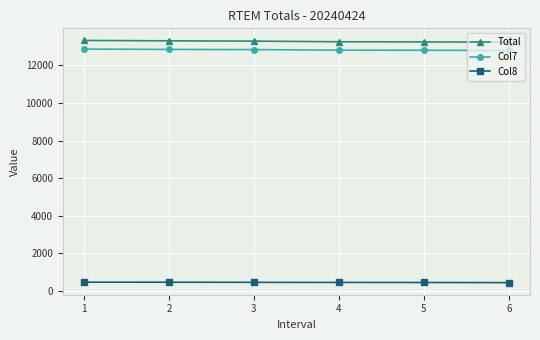

True or false: Col7 and Col8 intersect in this chart.

False